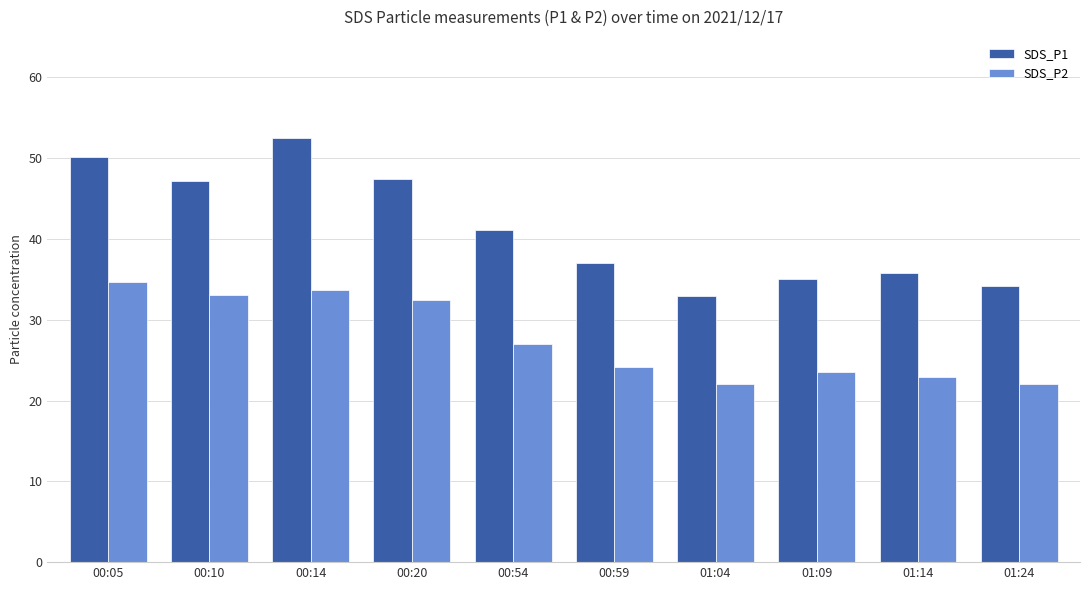

What is the spread (max minus min) of values at 01:14?

12.8